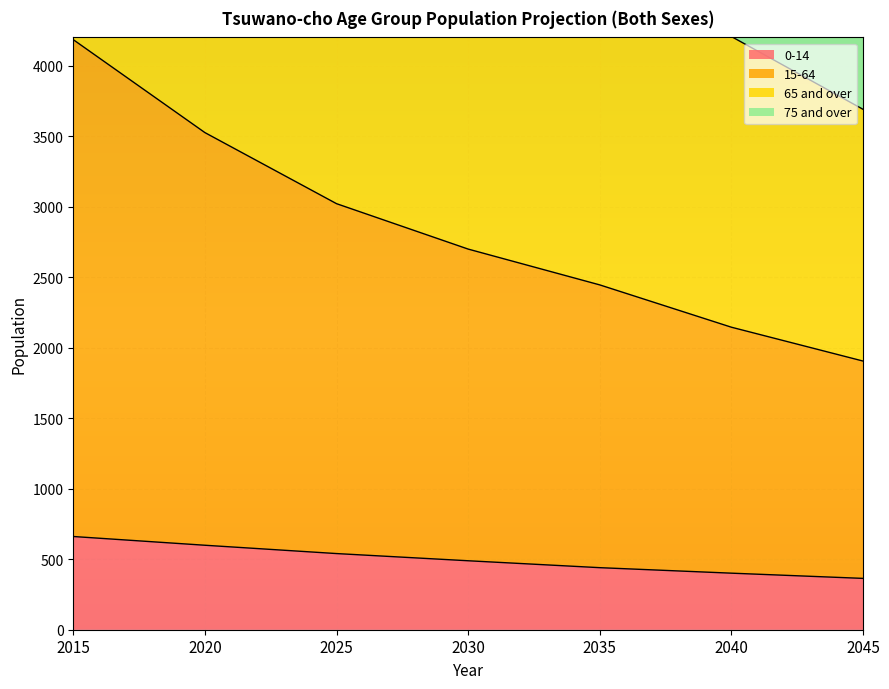

What is the sum of the 65 and over values at 2035 and 2045?

11369